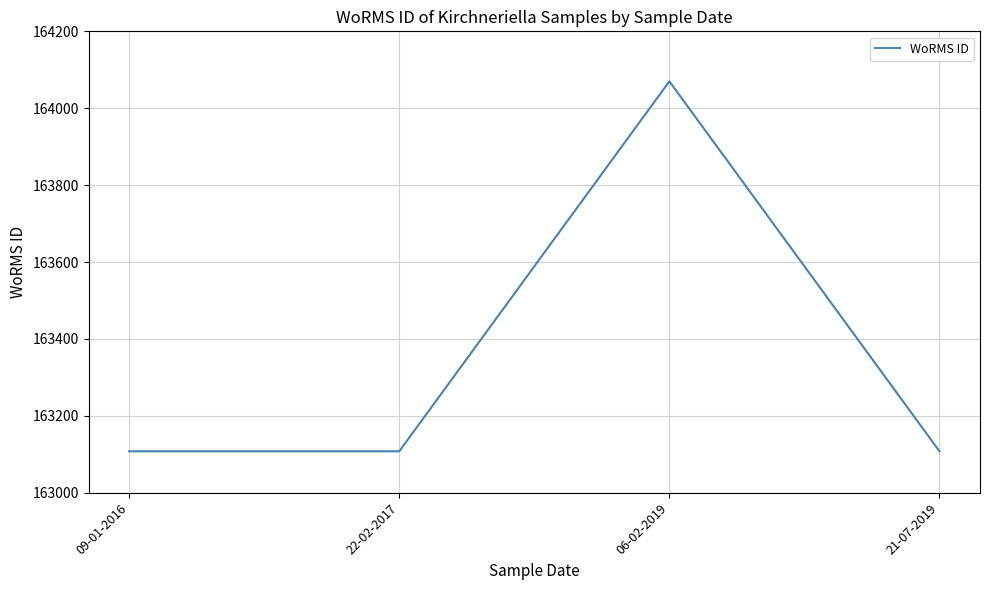

True or false: the data shows 164070 at 06-02-2019.

True